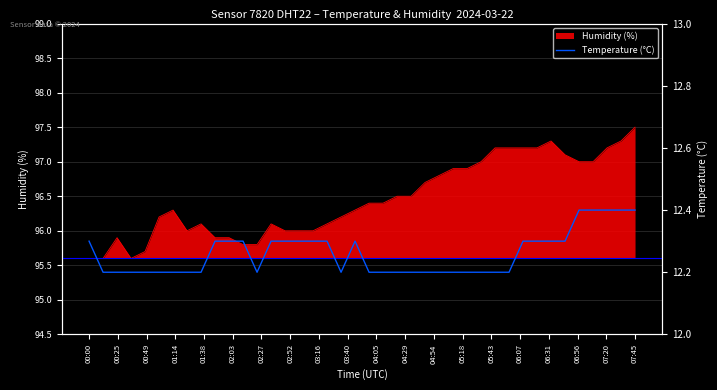

What is the minimum value shown in the chart?

12.2